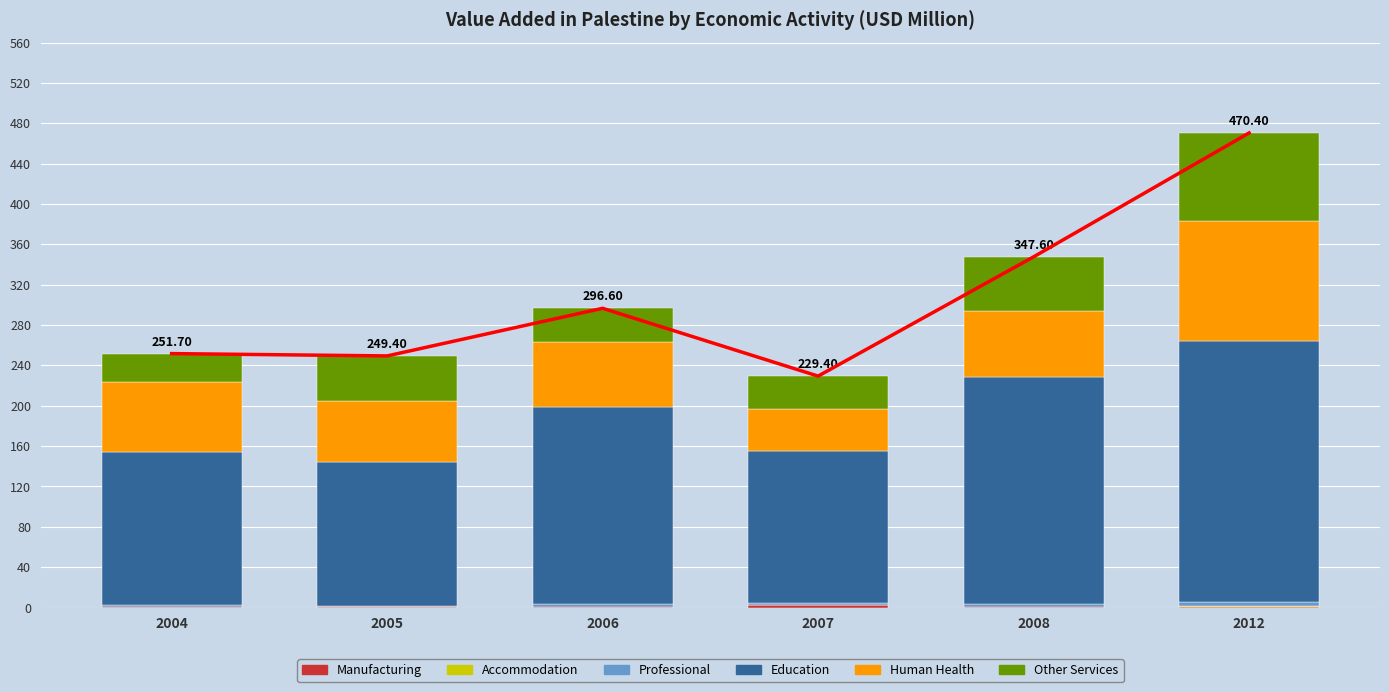

How many groups of bars are there?

6